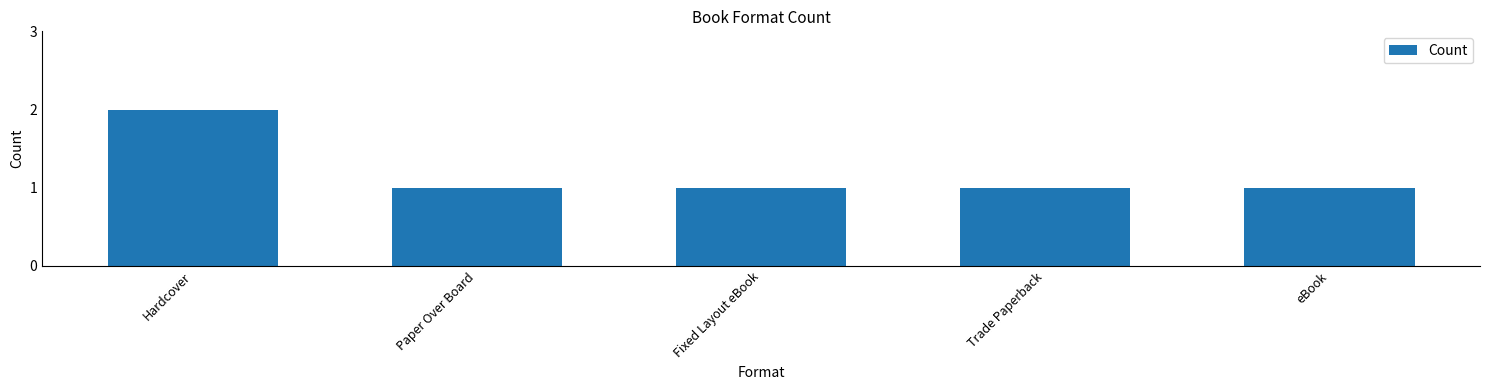

Which label corresponds to the largest value in the chart?

Hardcover